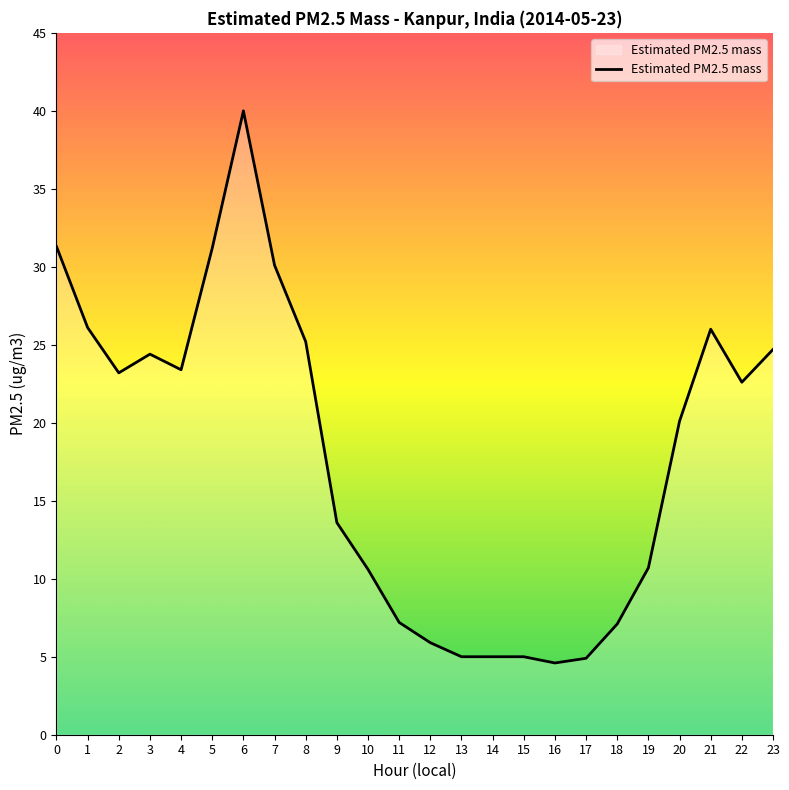

What is the smallest value displayed?

4.6